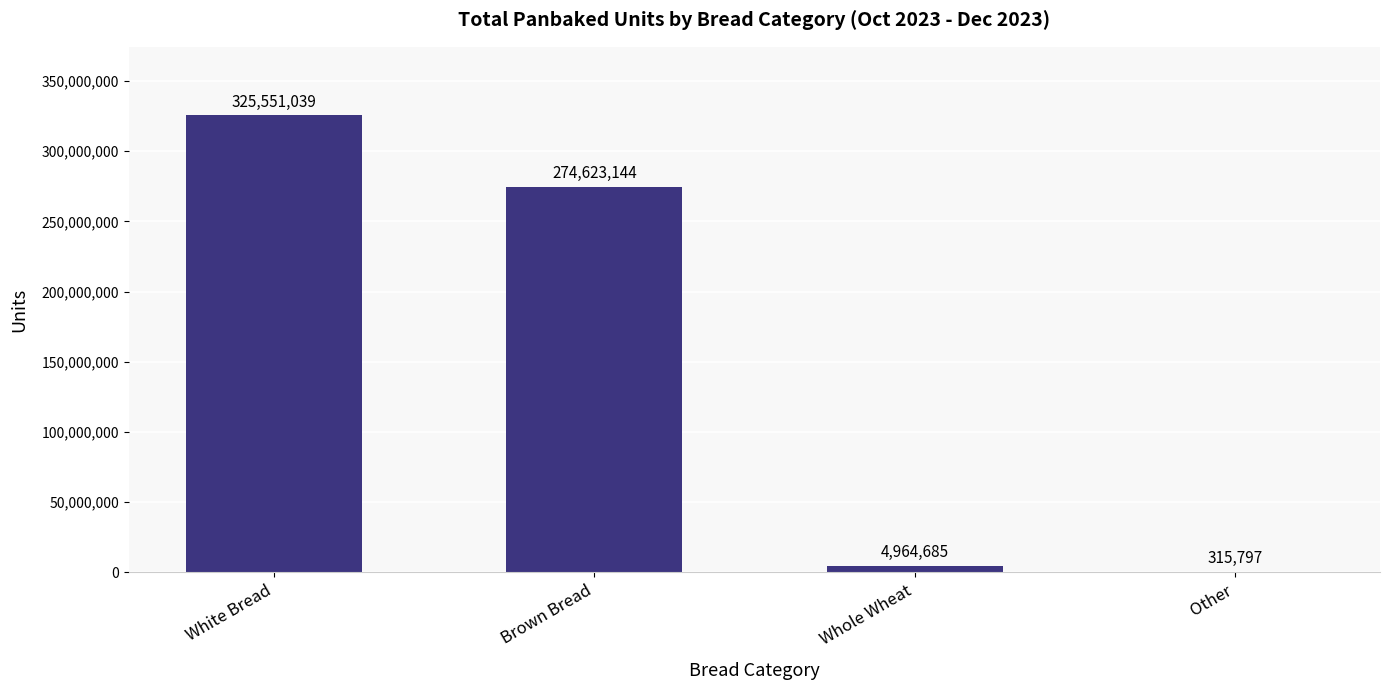

What is the average value?

151363666